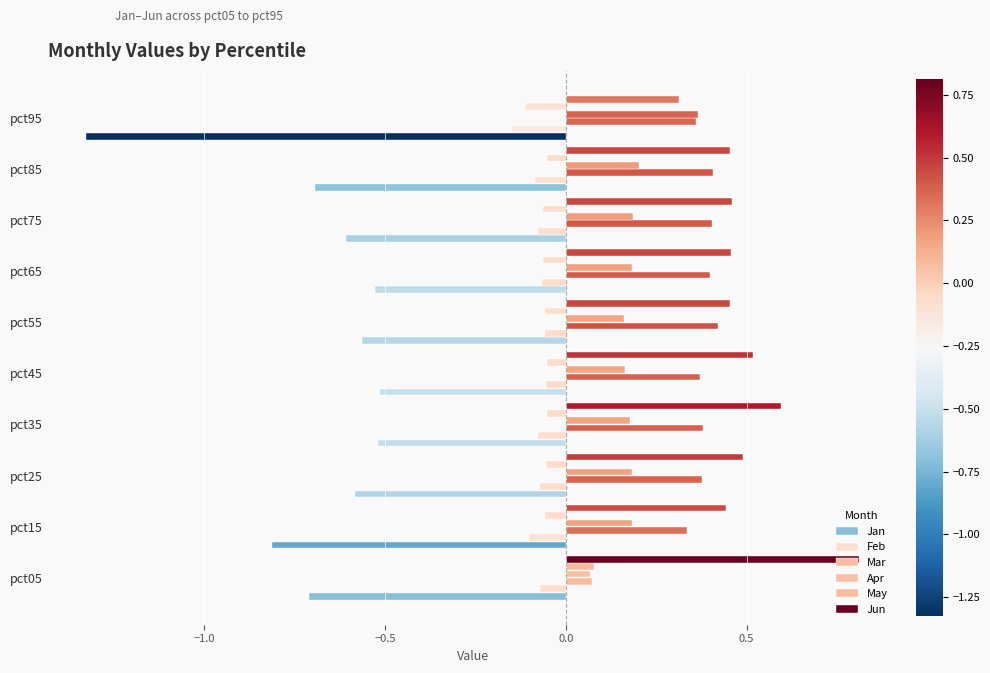

What is the difference between the maximum and minimum values in the Apr series?

0.3